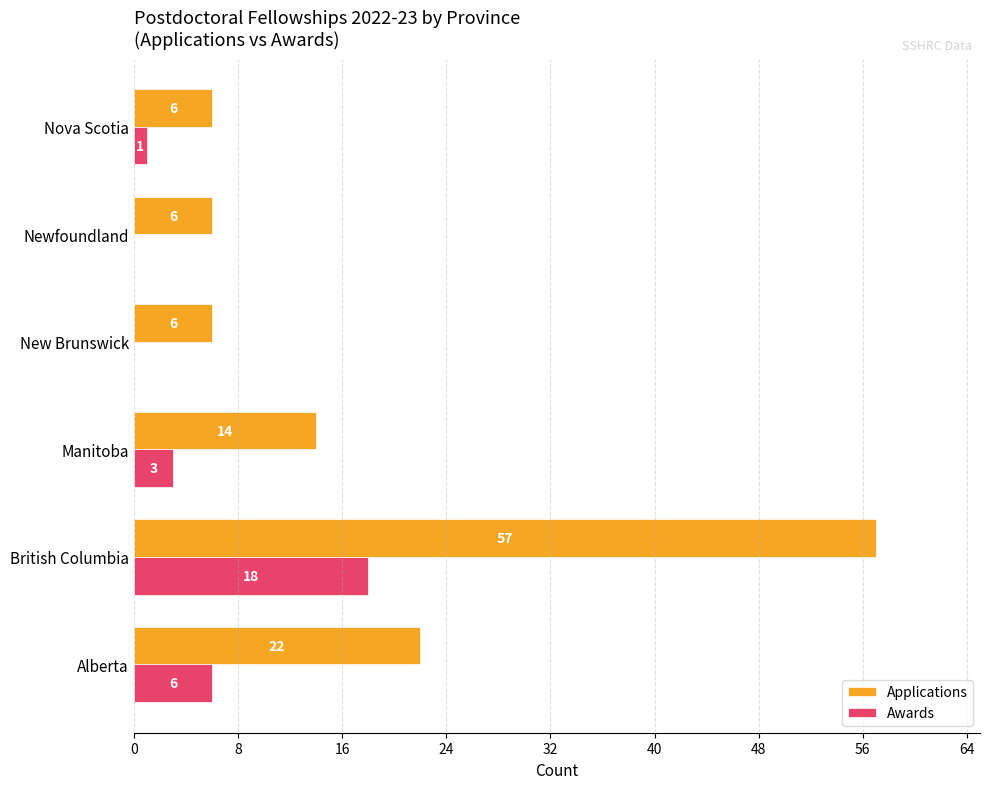

Between Alberta and New Brunswick, which series saw the biggest shift?

Applications